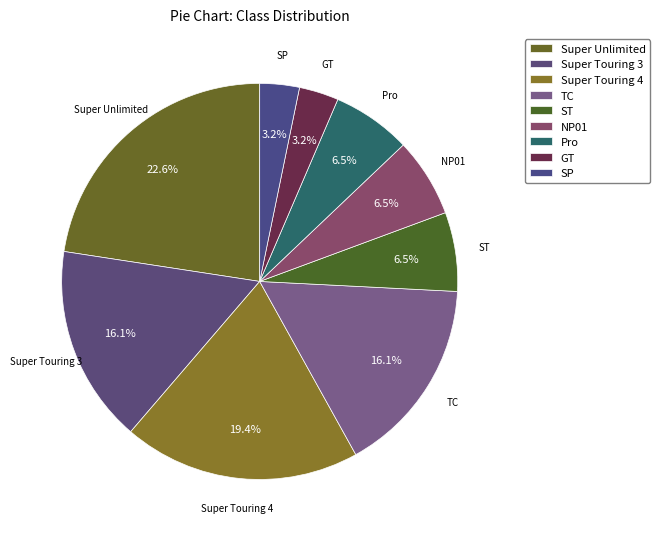

How many segments does this pie chart have?

9